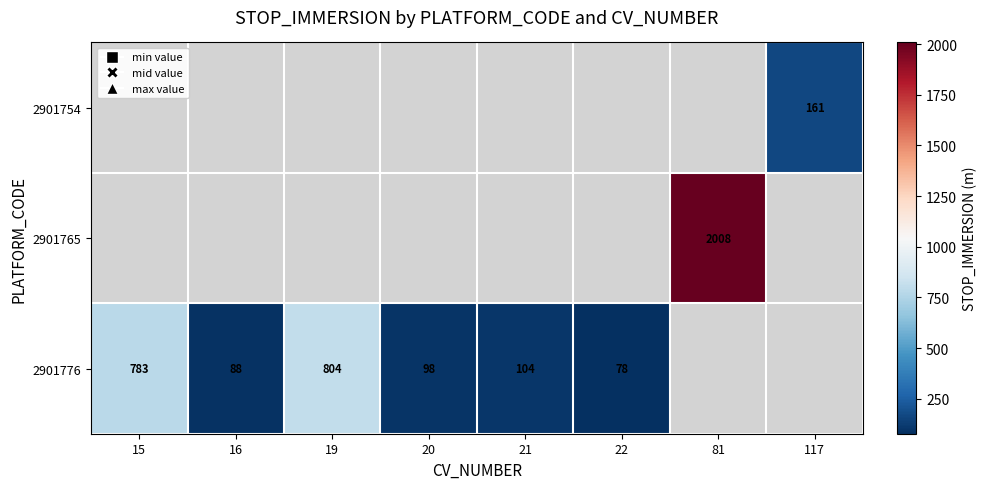

Is it true that 2901754 equals 79 at 117?

False